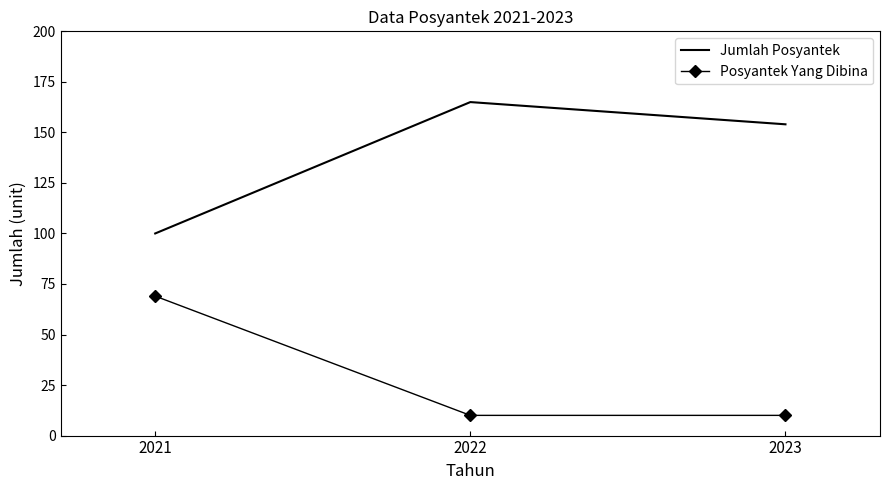

What is the total value across all series at 2022?

175